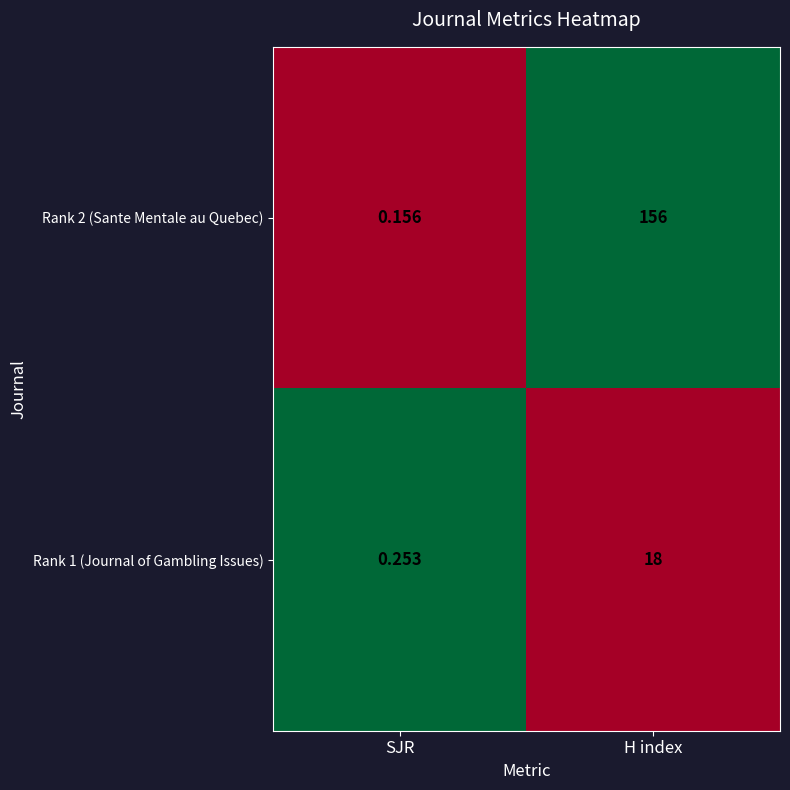

At which label is Rank 1 (Journal of Gambling Issues) closest to 9?

SJR